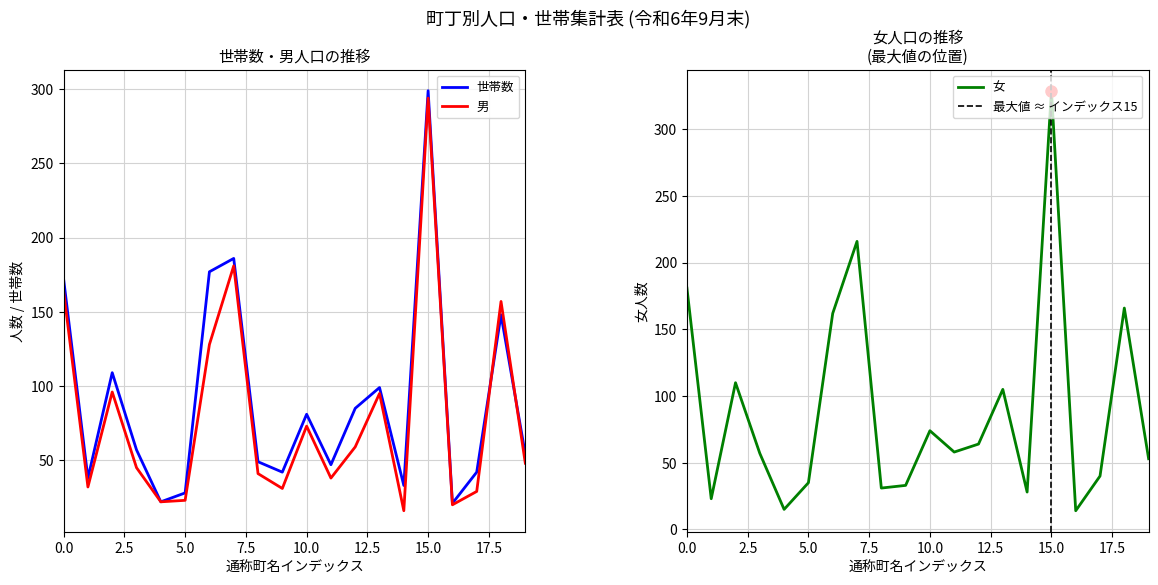

Is it true that 女 equals 28 at 丸の内三丁目?

True